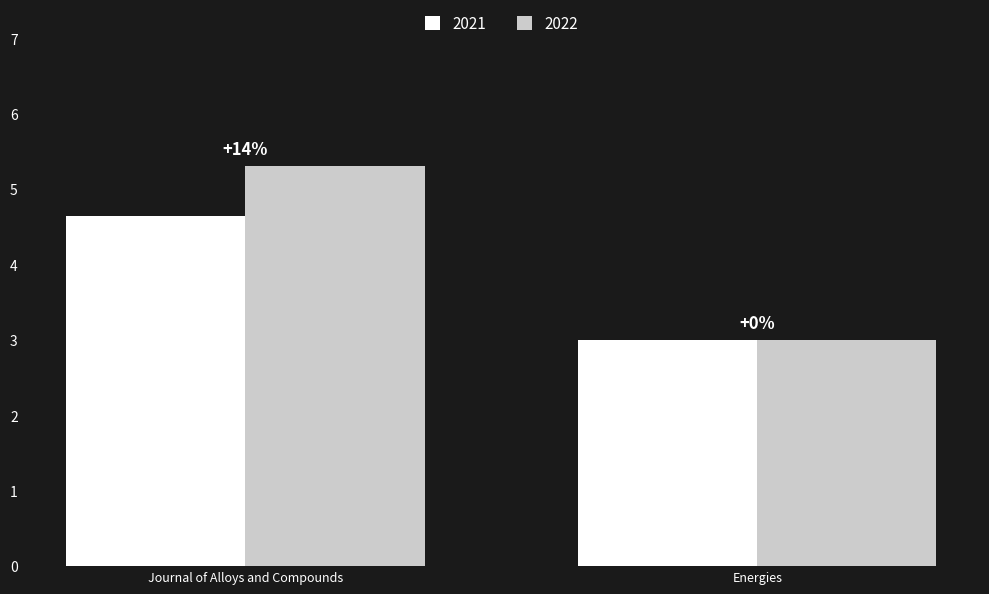

What are all the series names shown in the legend?

2021, 2022